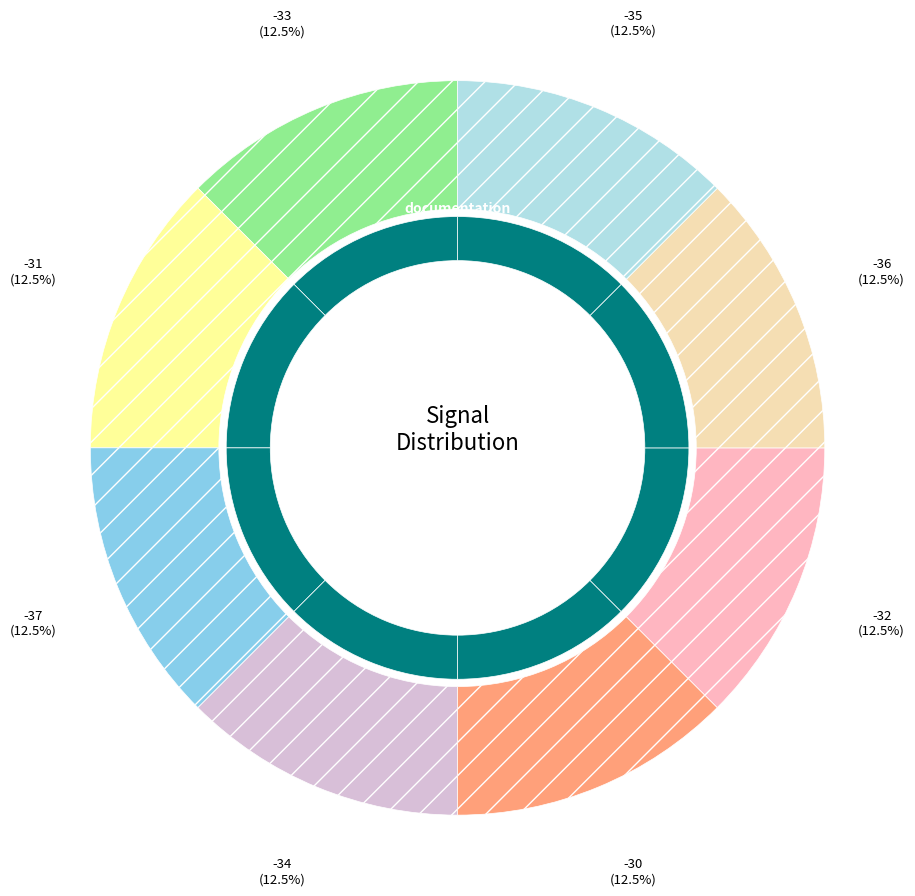

What portion of the pie excludes -30?

87.5%